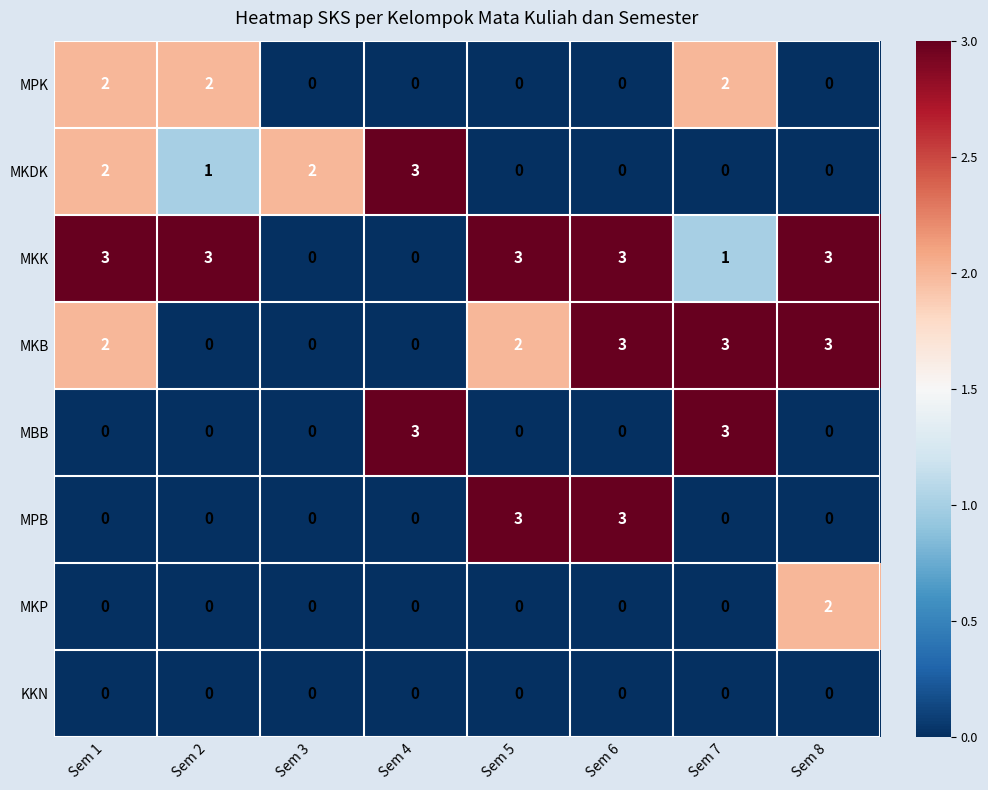

What is the spread (max minus min) of values at Sem 1?

3